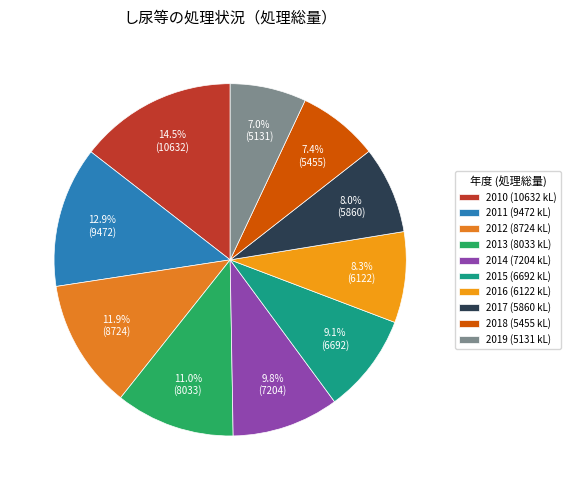

Count the number of slices in the pie.

10